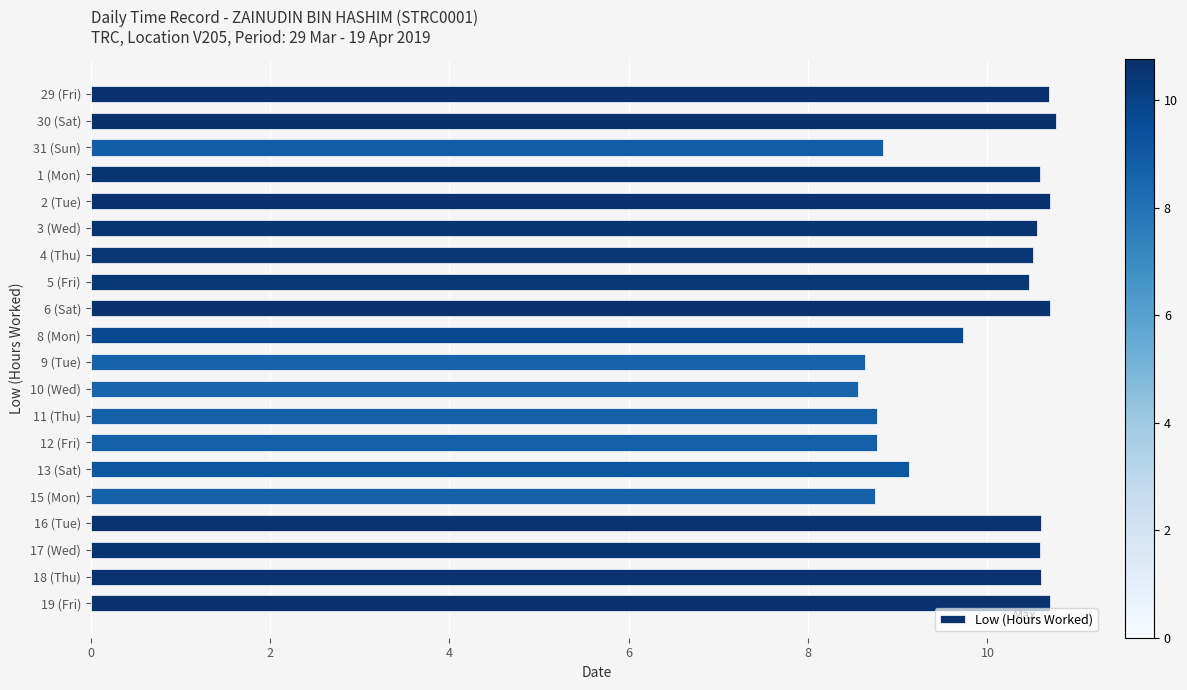

Count the values in the range 8 to 10.

8